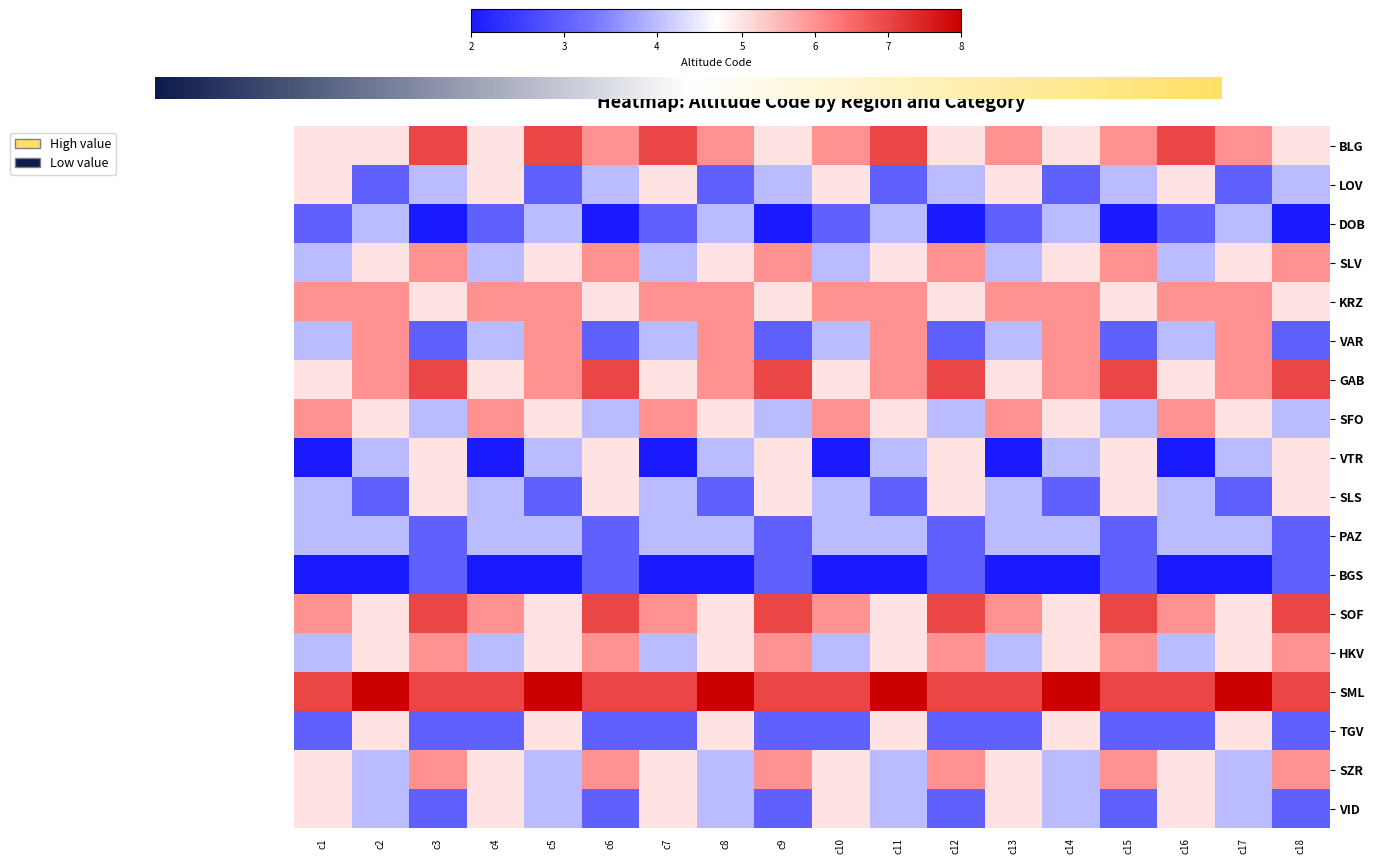

The value of KRZ at c16 is 6. True or false?

True